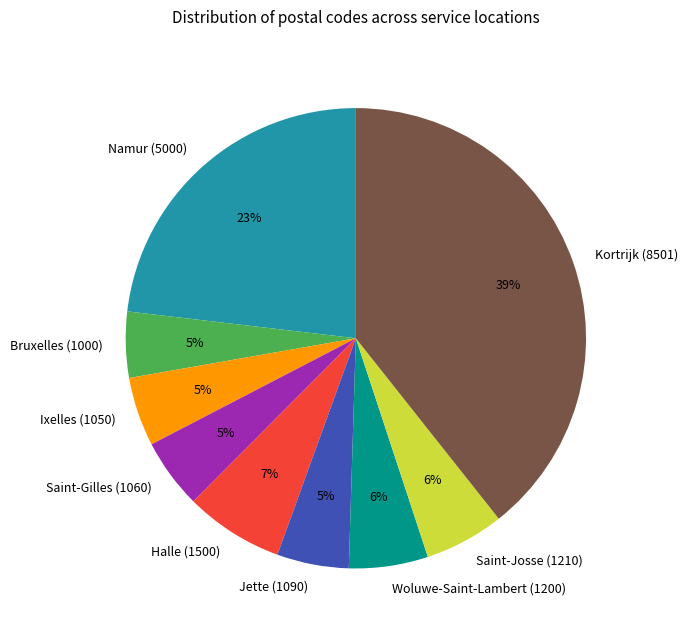

Is Ixelles (1050) the majority of the pie?

No